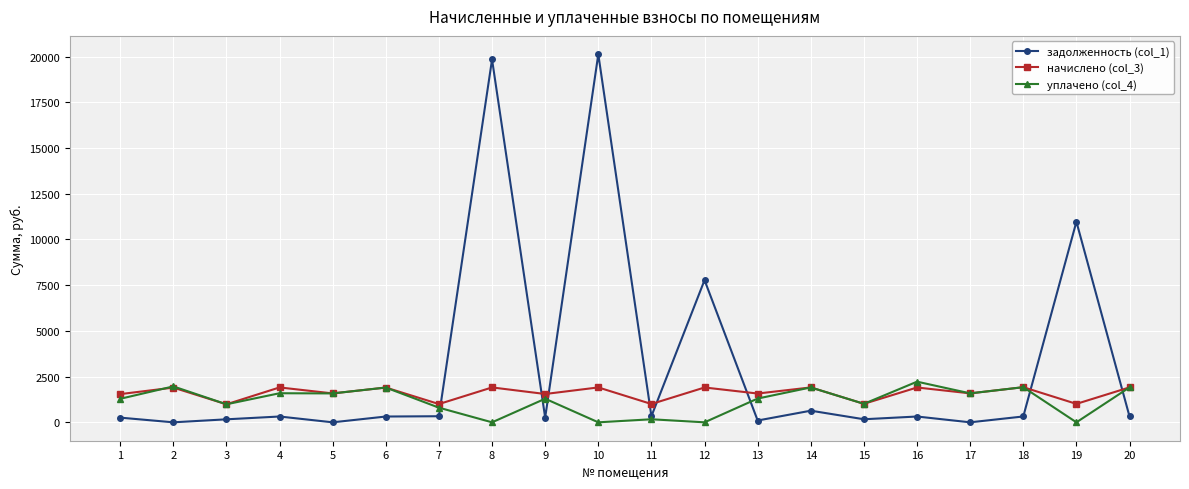

Is it true that уплачено (col_4) equals 1964.5 at 2?

True